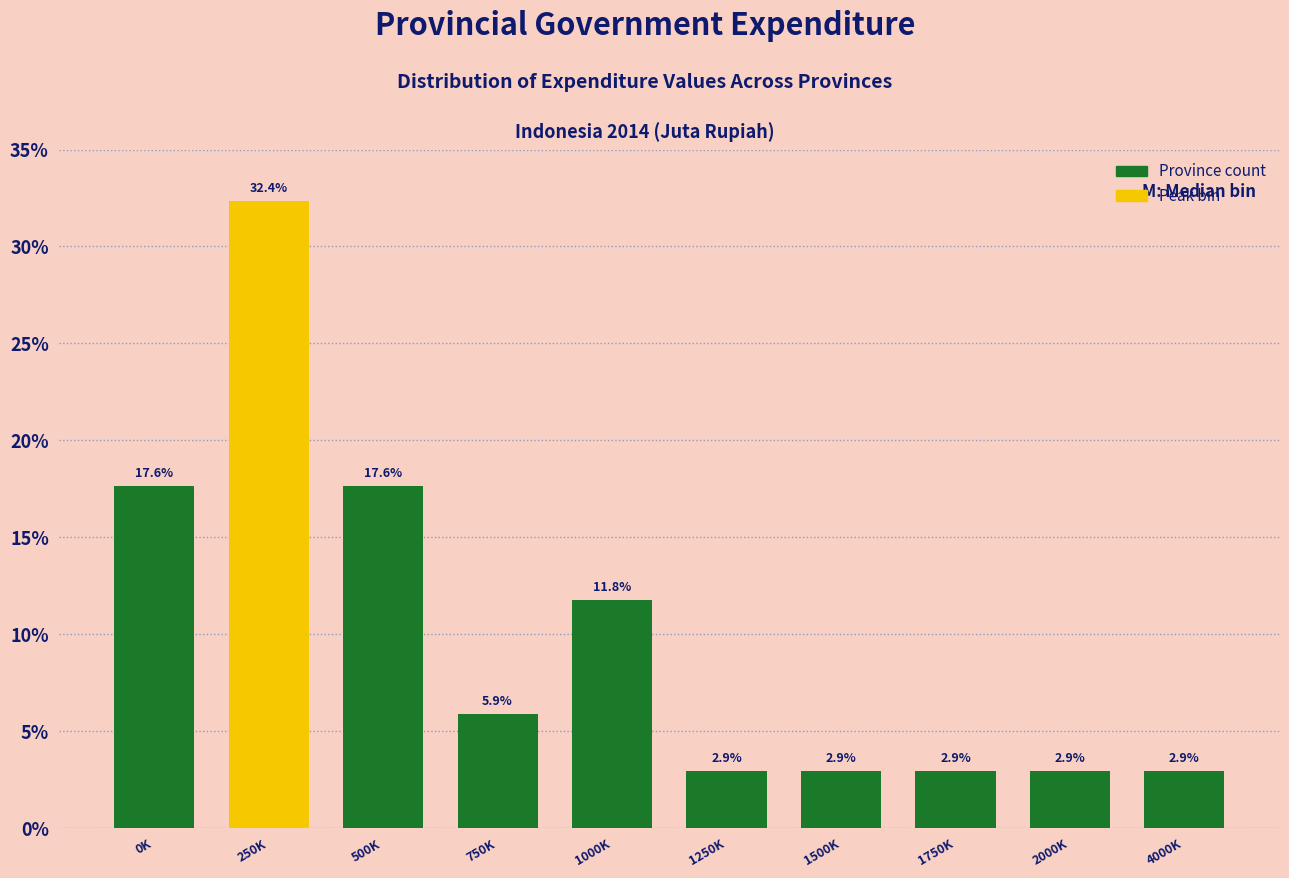

Reading left to right, transcribe all the data shown in this chart.

17.6	32.4	17.6	5.9	11.8	2.9	2.9	2.9	2.9	2.9